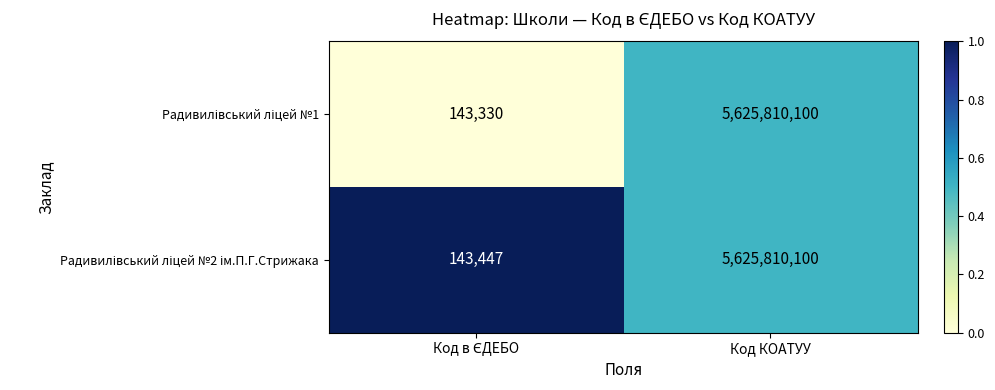

How many distinct data groups are displayed?

2